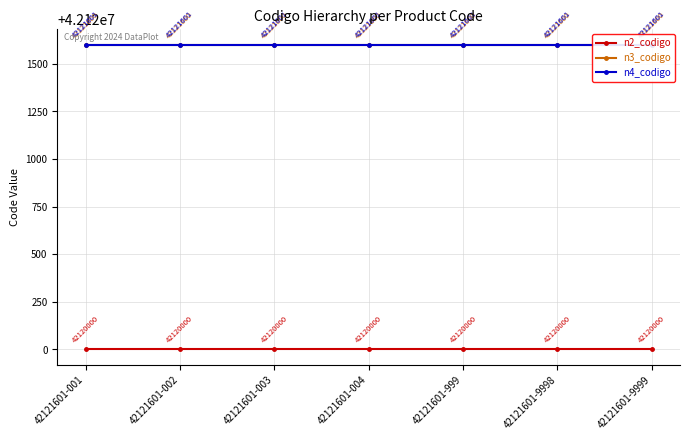

True or false: n3_codigo and n4_codigo cross at least once.

False